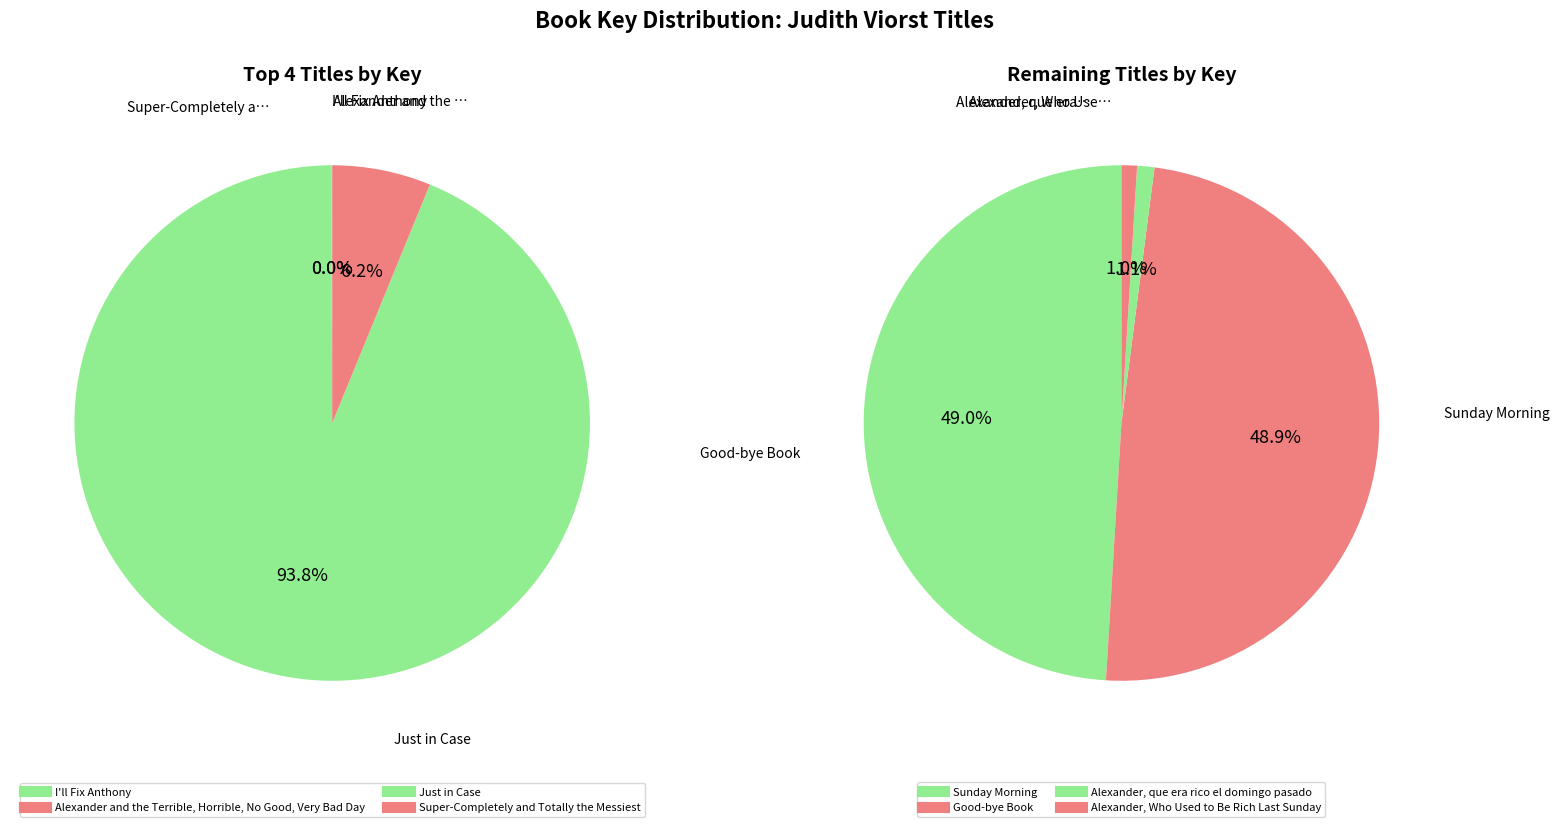

How many slices are in this pie chart?

8